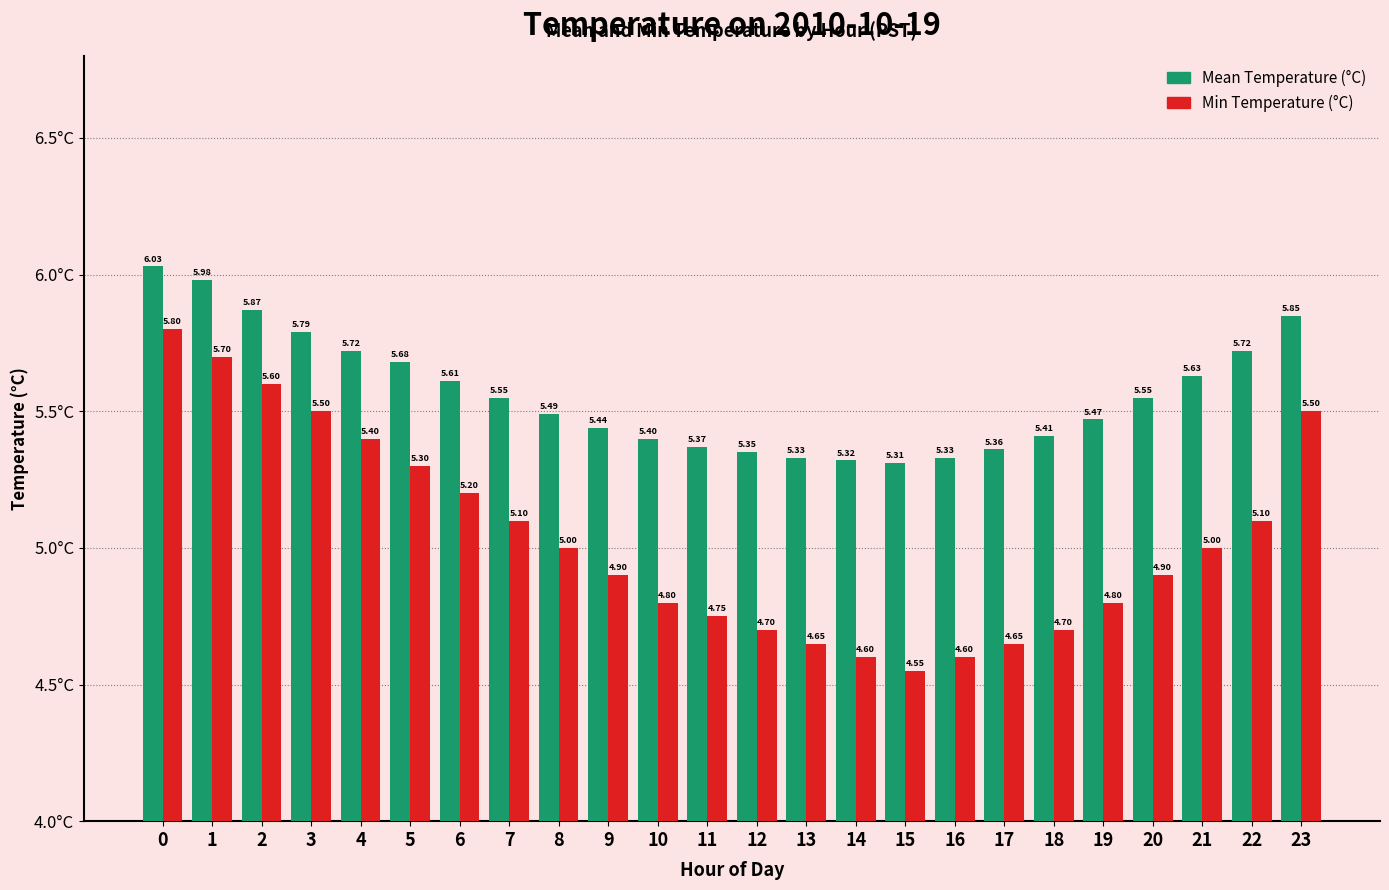

Which series has the largest total across all categories?

Mean Temperature (°C)